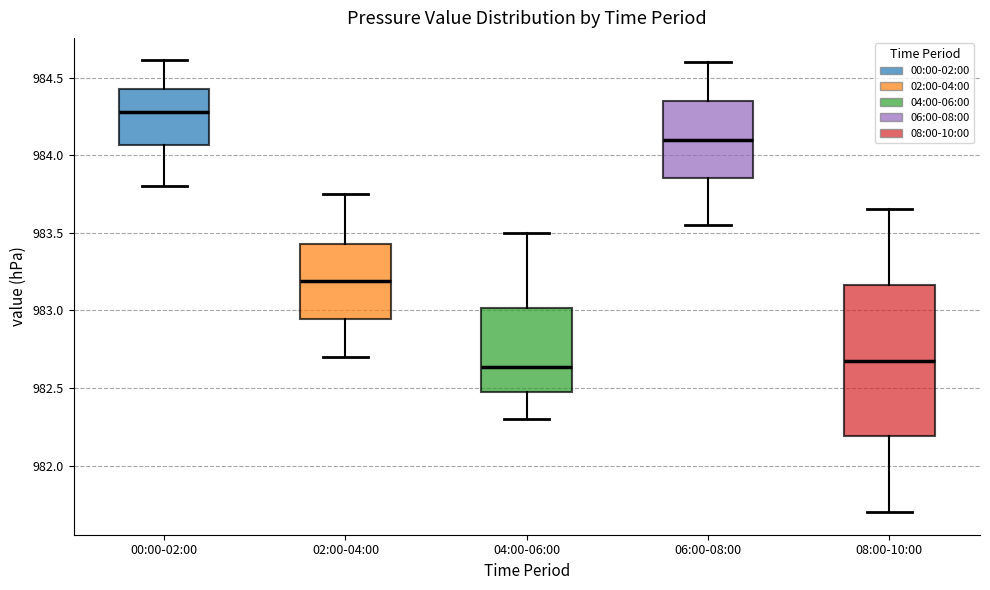

Reading left to right, transcribe this box plot: for each box, give where its median line is, the range the box spans, and where its two whiskers end, as read against the y-axis. The values are not printed on the chart, so give them approximately, as read against the axis.

00:00-02:00: median 984.30, box 984.05 to 984.45, whiskers 983.80 to 984.60
02:00-04:00: median 983.20, box 982.95 to 983.45, whiskers 982.70 to 983.75
04:00-06:00: median 982.65, box 982.45 to 983.00, whiskers 982.30 to 983.50
06:00-08:00: median 984.10, box 983.85 to 984.35, whiskers 983.55 to 984.60
08:00-10:00: median 982.70, box 982.20 to 983.15, whiskers 981.70 to 983.65